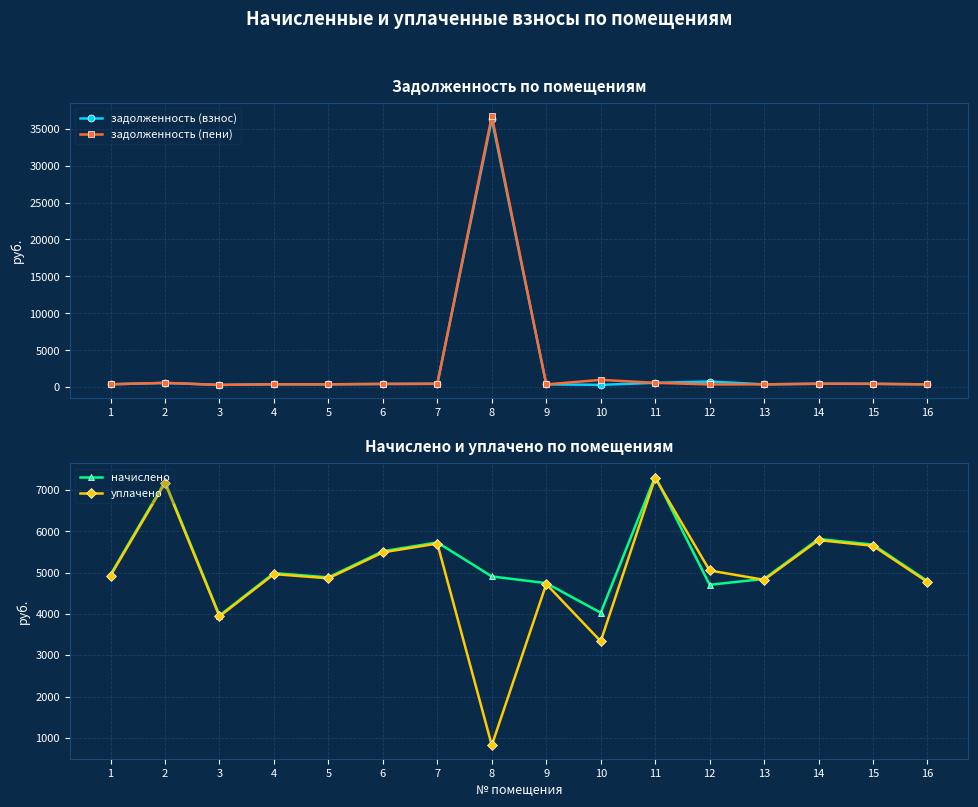

Is it true that задолженность (взнос) equals 598.7 at 1?

False